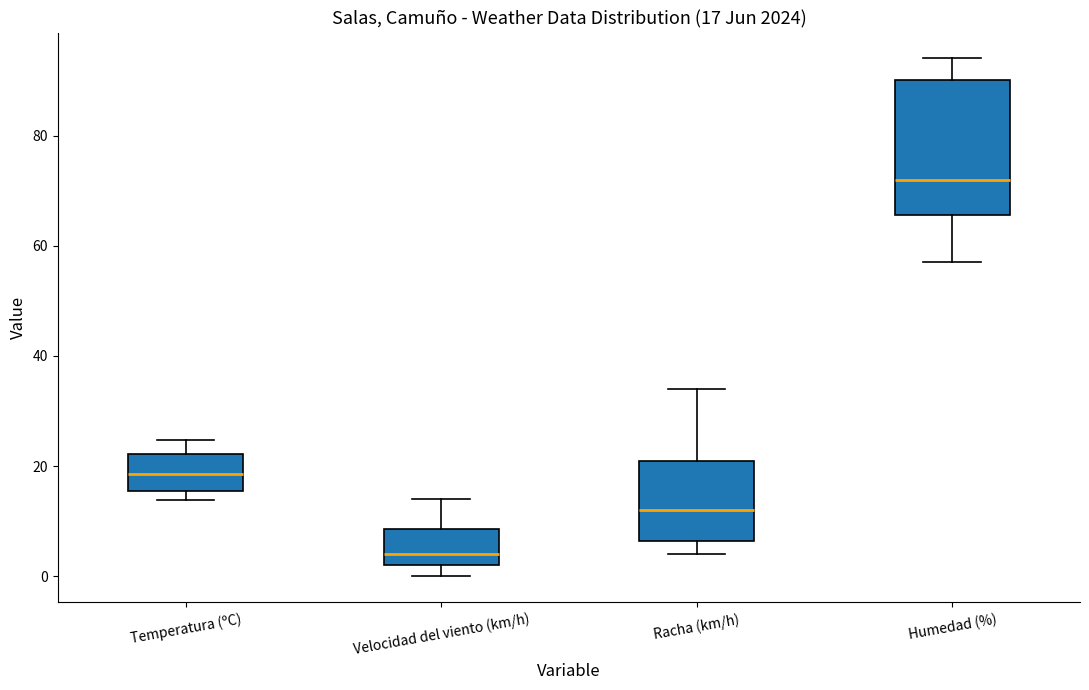

Which box's median line is the lowest?

Velocidad del viento (km/h)